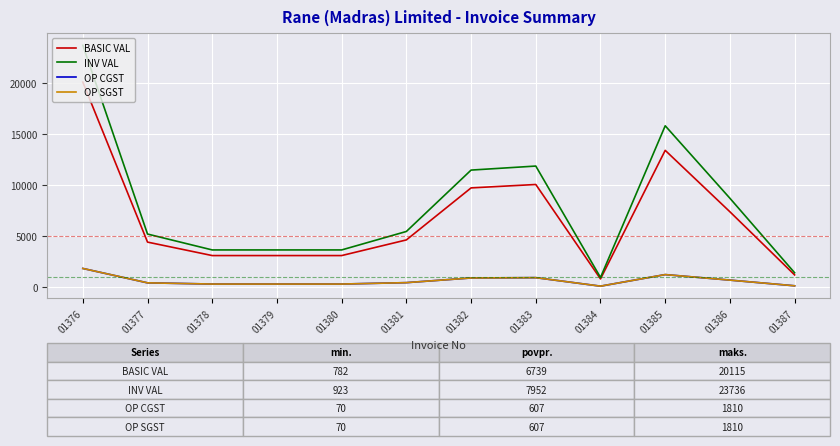

Which has a higher value, 01383 or 01380?

01383